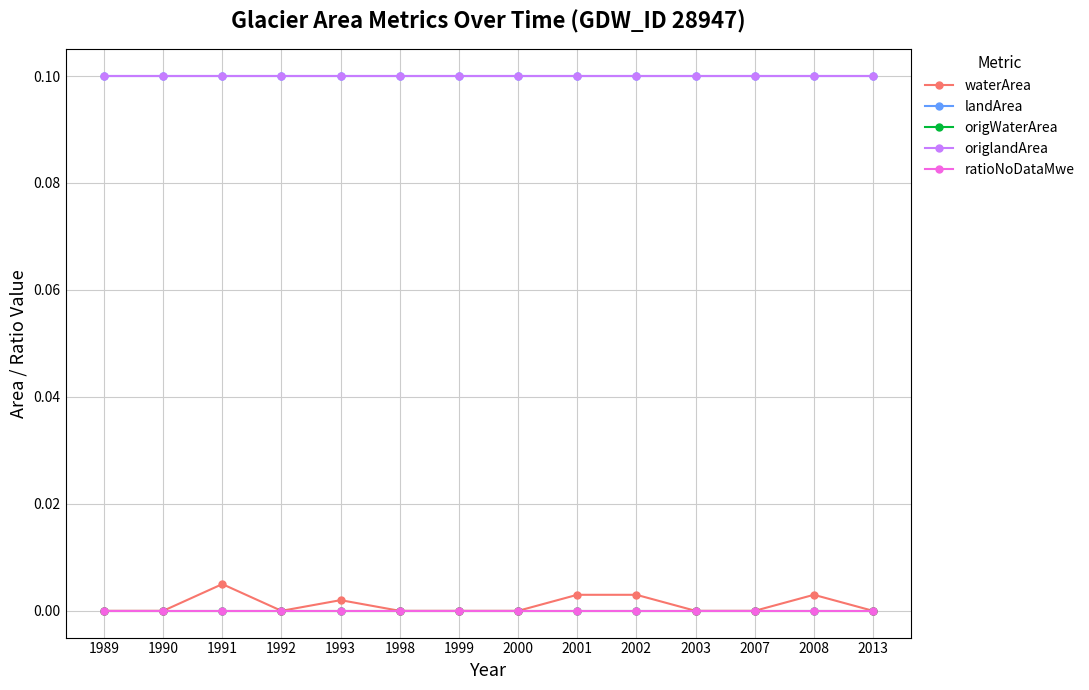

Between 2001 and 2003, which series saw the biggest shift?

waterArea